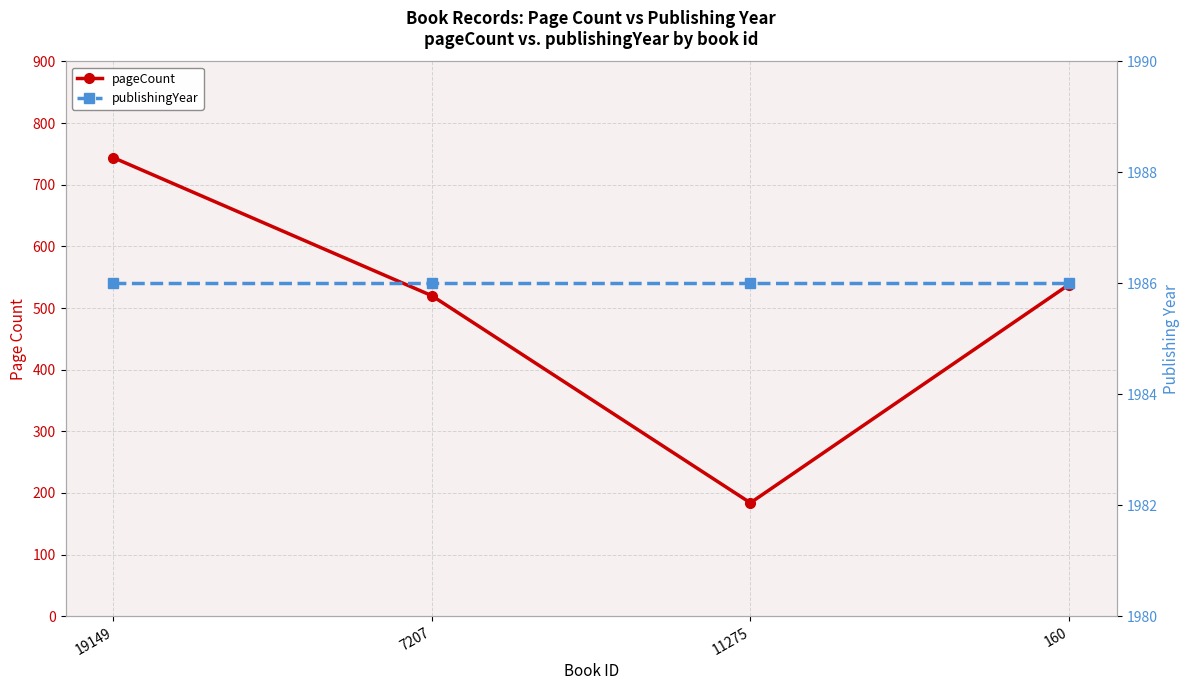

True or false: pageCount and publishingYear intersect in this chart.

False